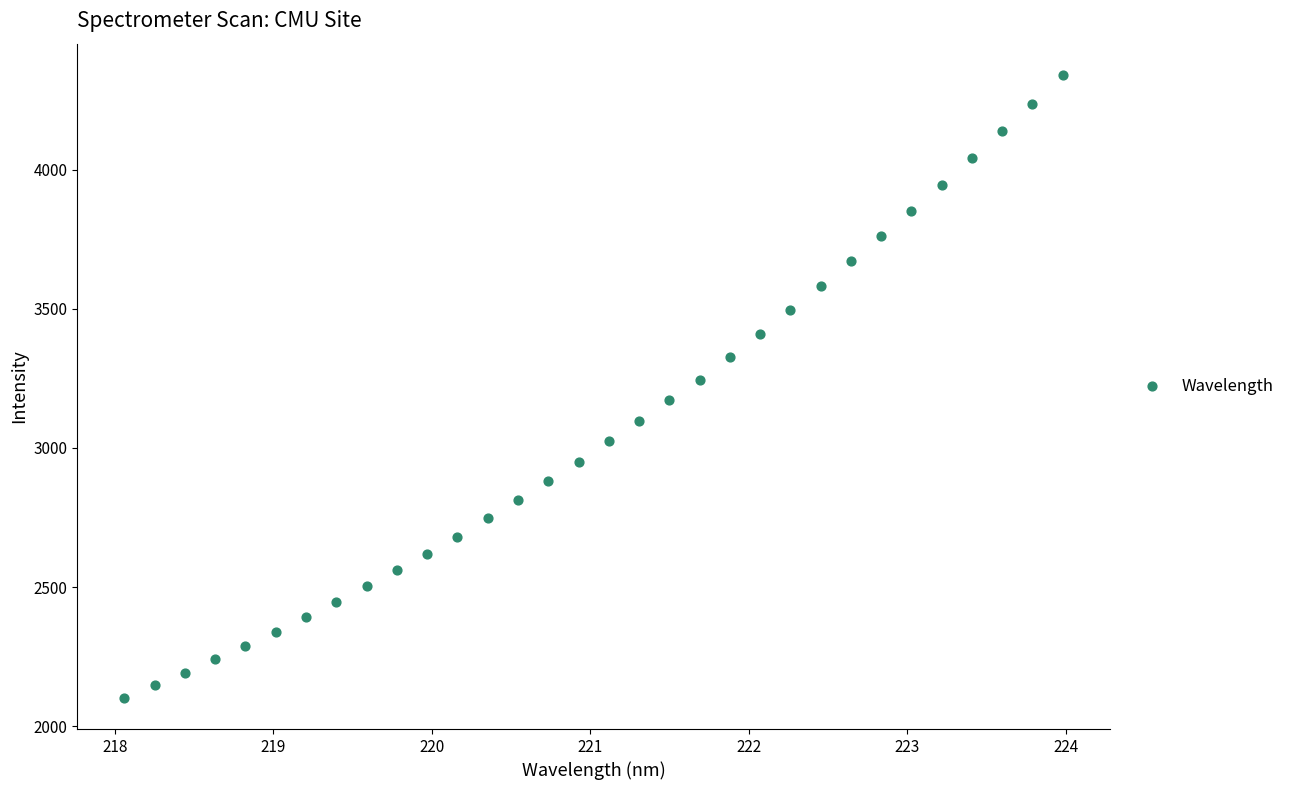

What is the range of X values (max minus min)?

5.9